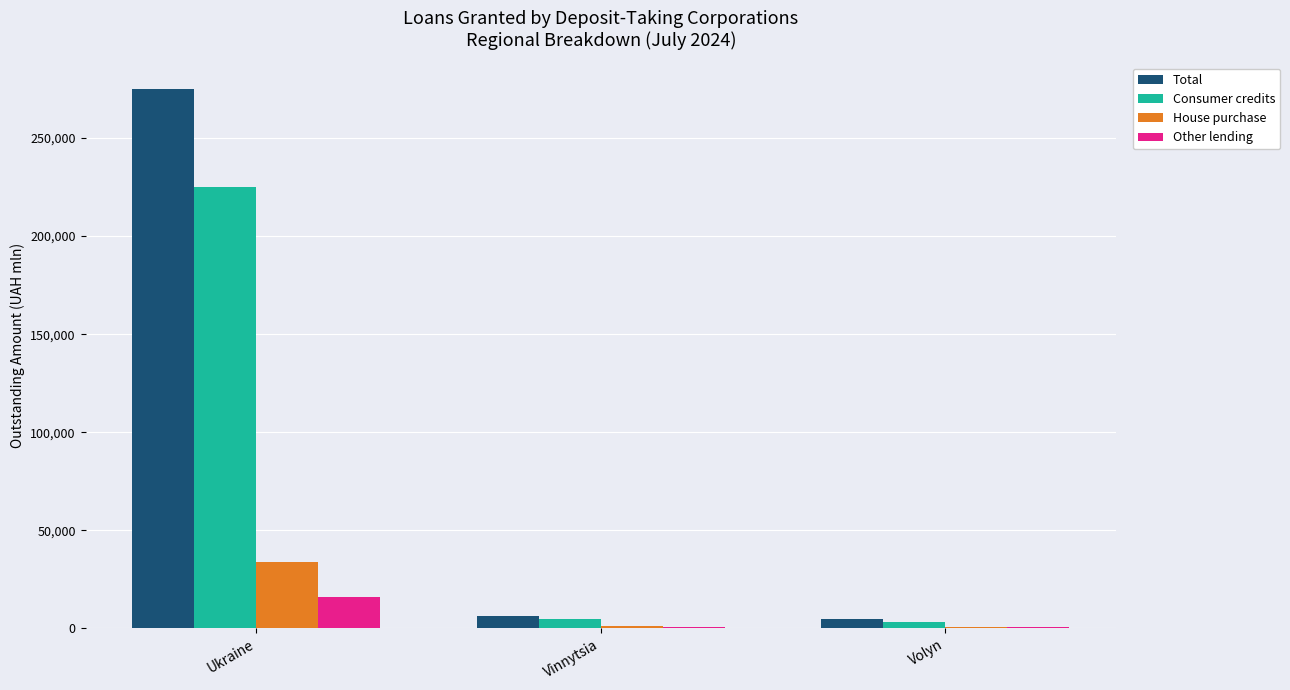

Count the number of data series in this chart.

4